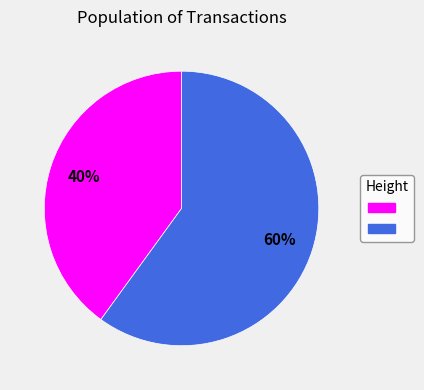

To the nearest percent, what is the average slice percentage?

50%